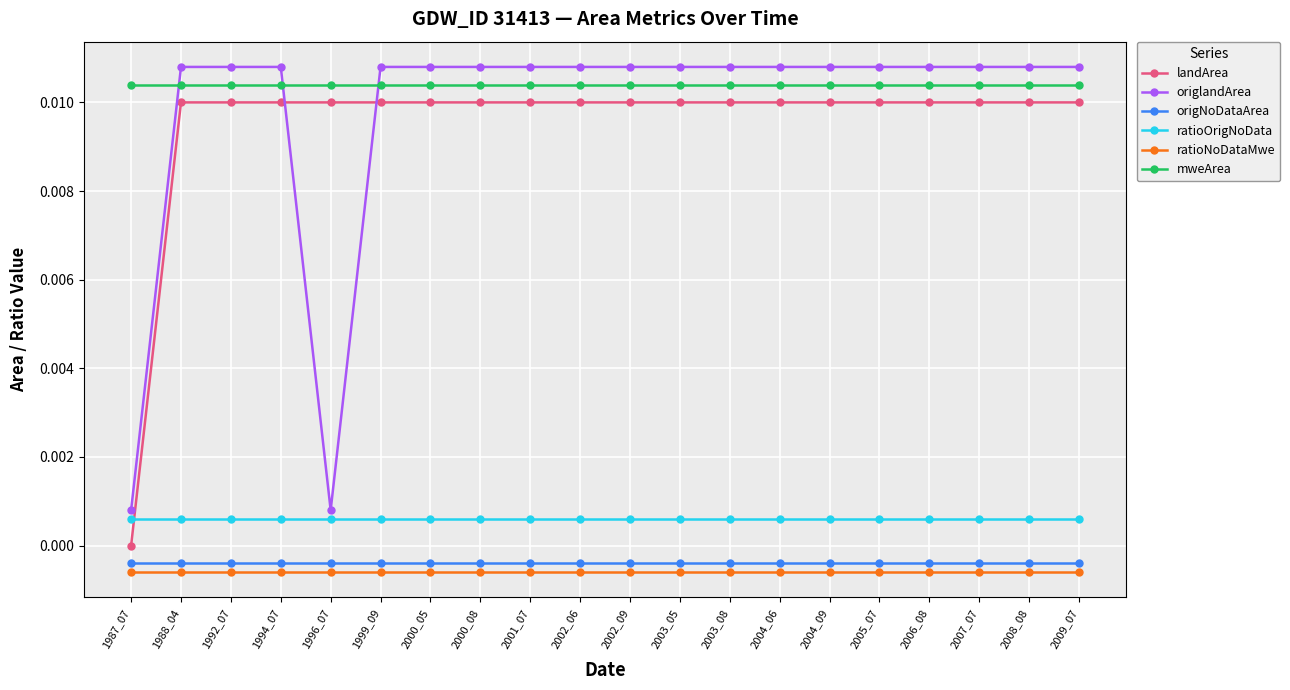

At 1987_07, list the series in order from largest to smallest.

mweArea, origlandArea, ratioOrigNoData, landArea, origNoDataArea, ratioNoDataMwe